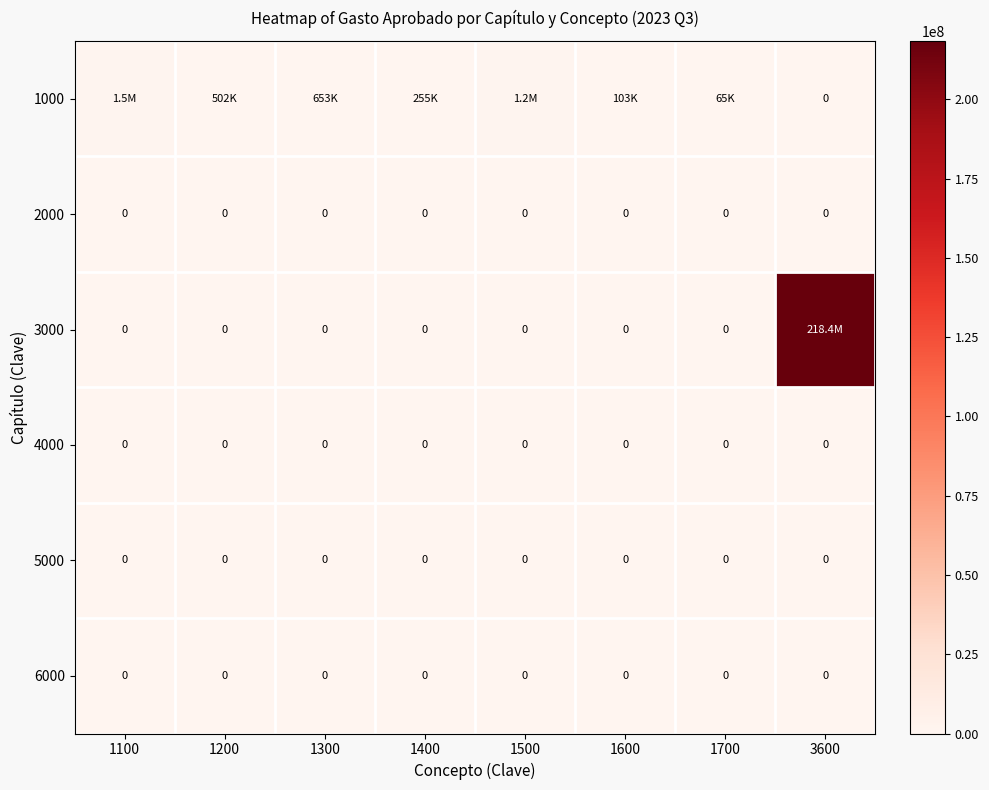

What is the spread (max minus min) of values at 1600?

103364.0